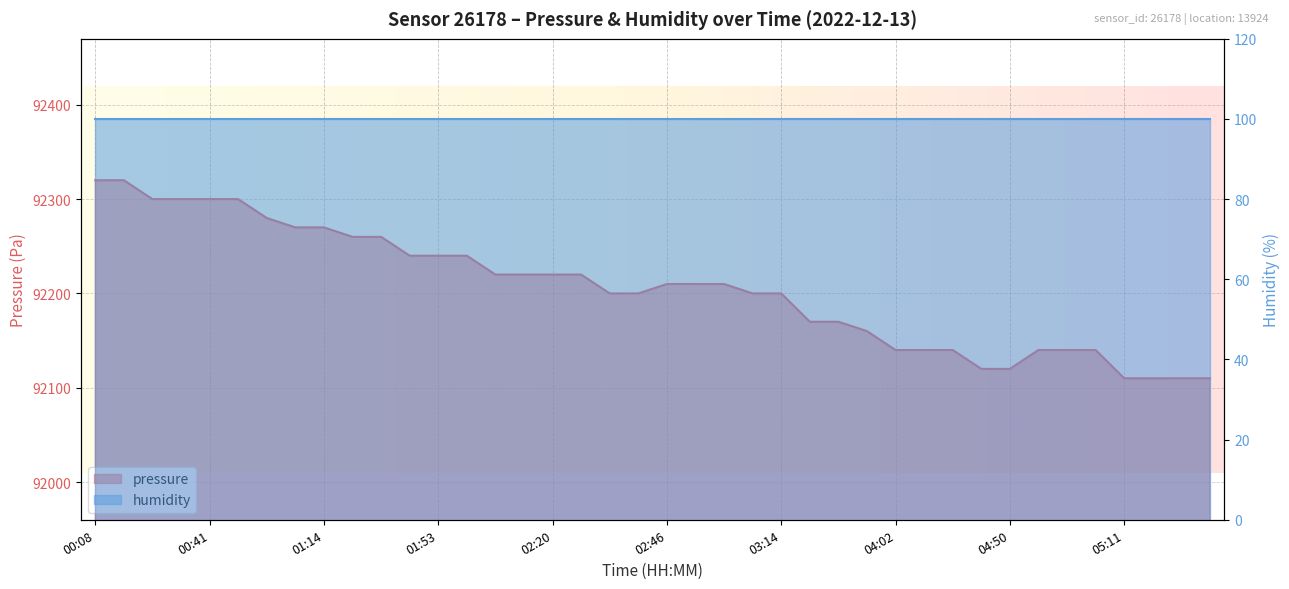

What is the difference between the maximum and minimum values?

210